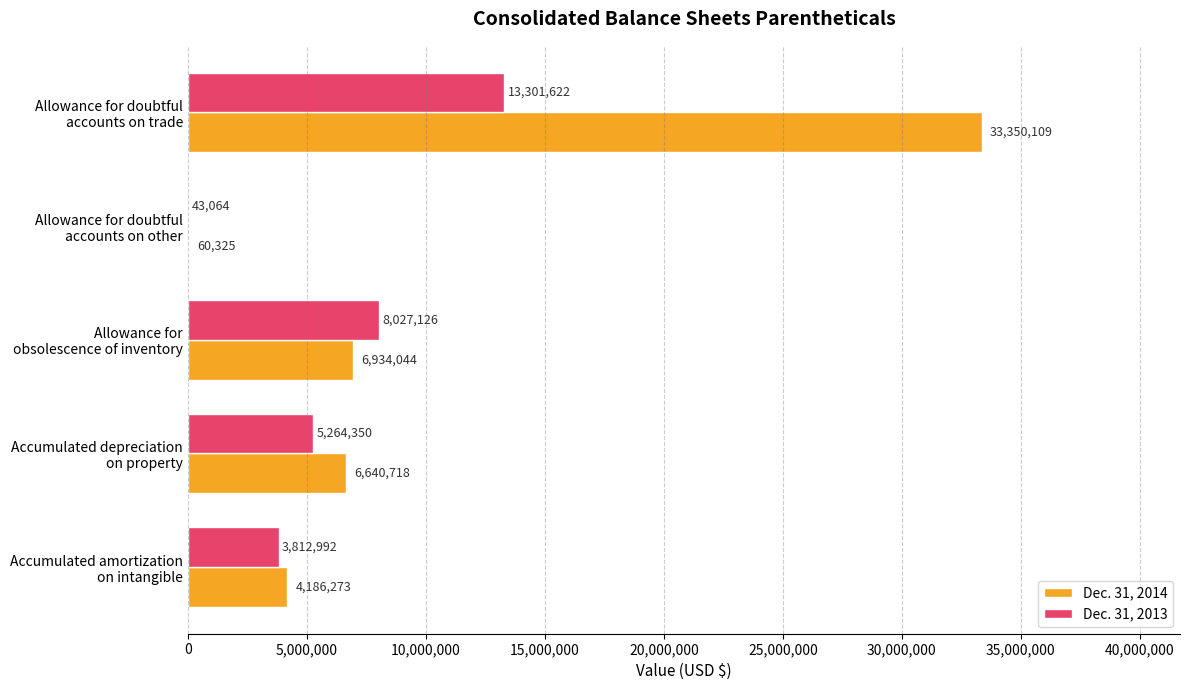

What is the greatest value displayed?

33350109